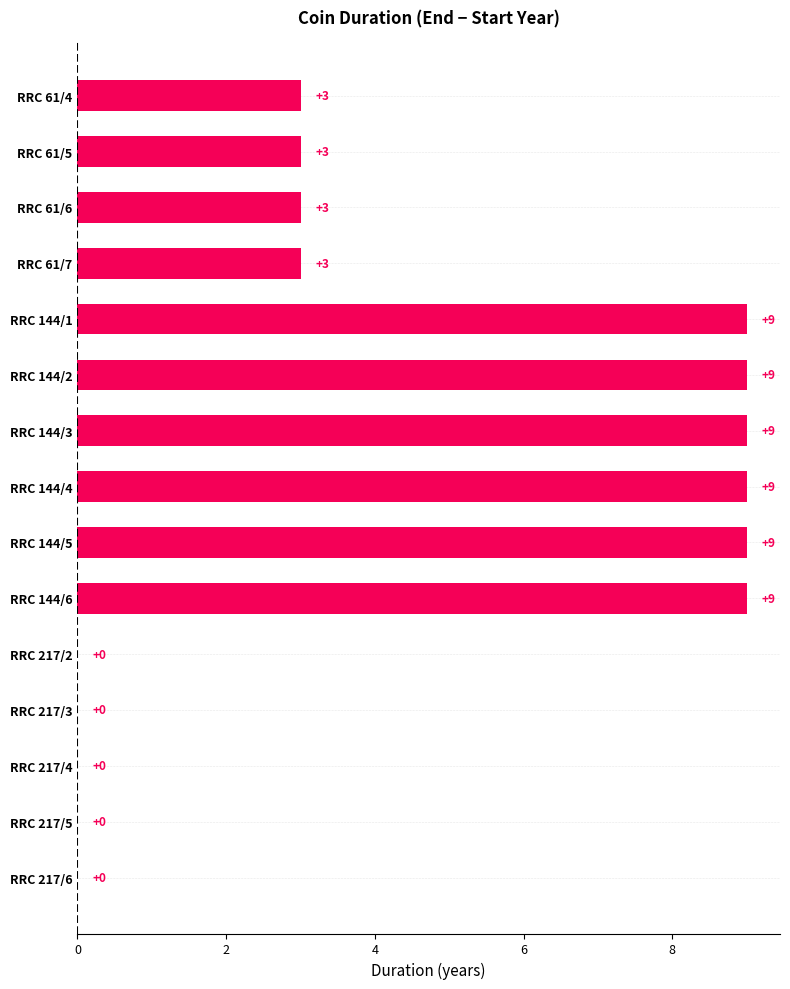

What value does the data have at RRC 144/5?

9